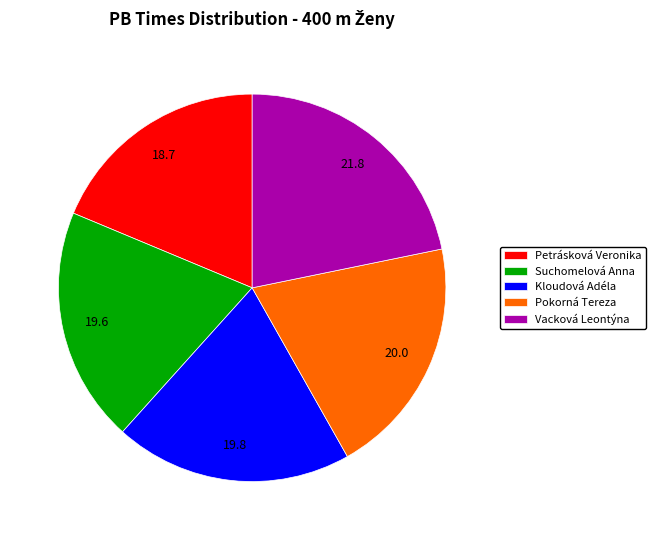

Which category has the biggest portion of the pie?

Vacková Leontýna